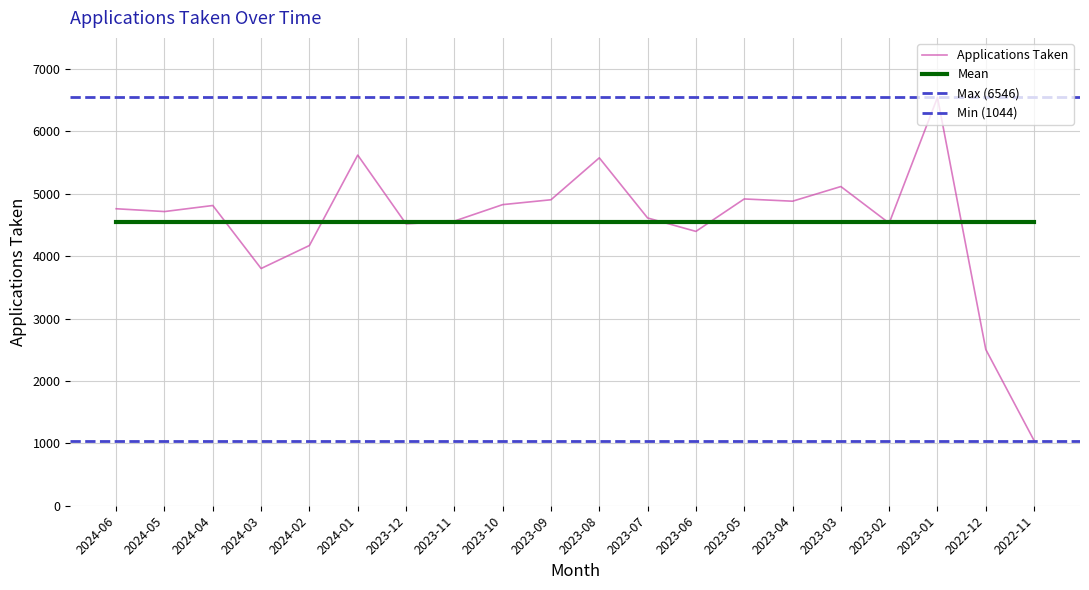

Does the chart display data point markers on the line(s)?

No